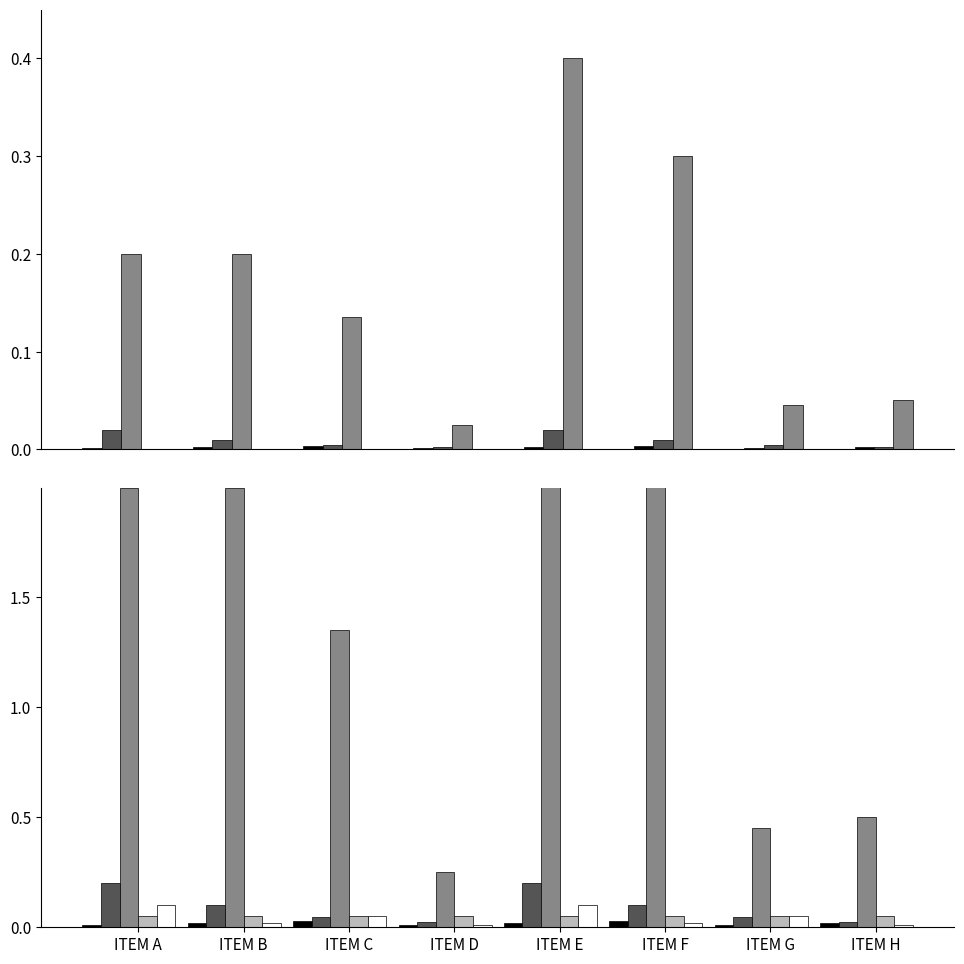

Read the VALOR TOTAL value at ITEM F.

3.0